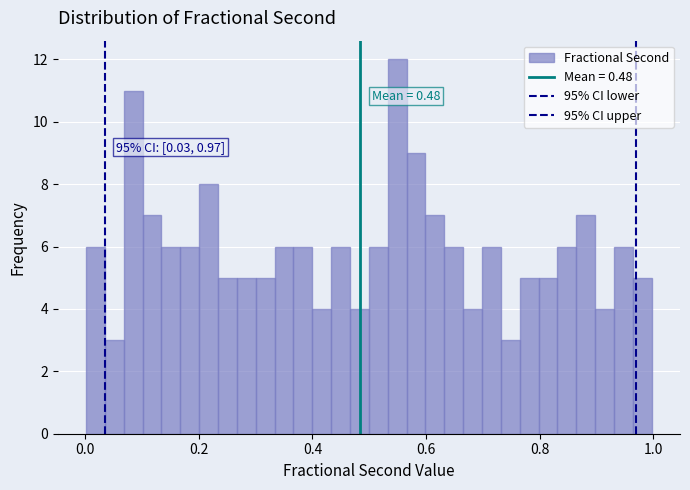

Read against the x-axis, roughly where is the centre of the tallest bar?

0.54